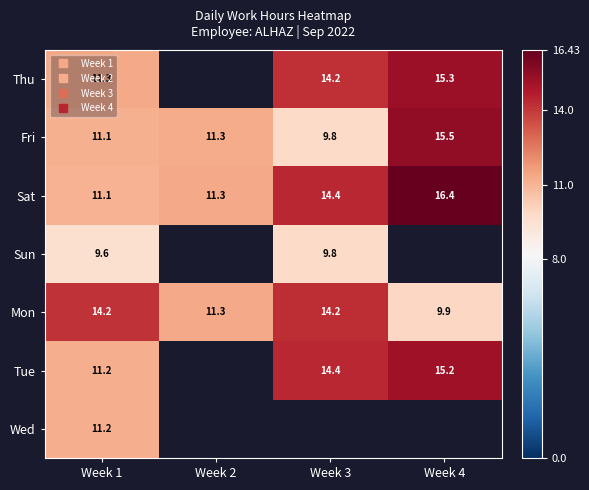

Where does the Mon series first go above 14?

Week 1